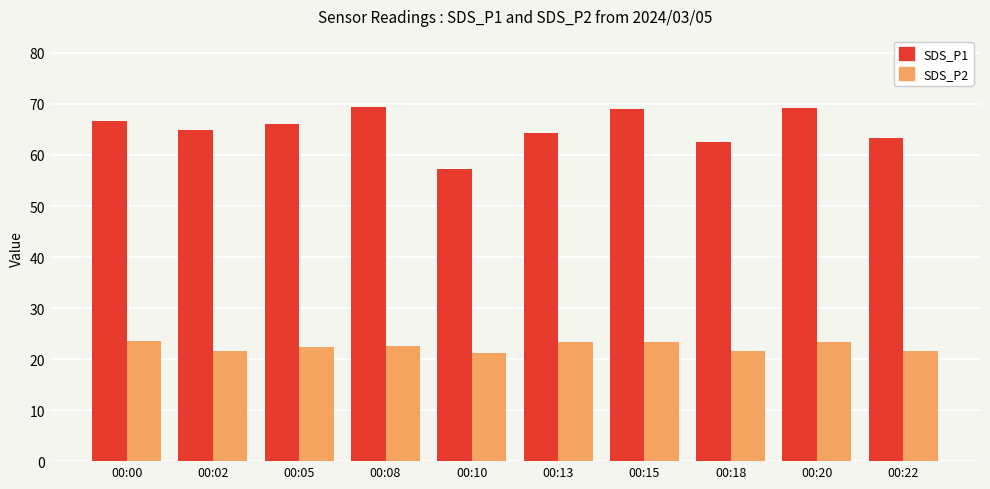

Does the chart contain stacked bars?

No